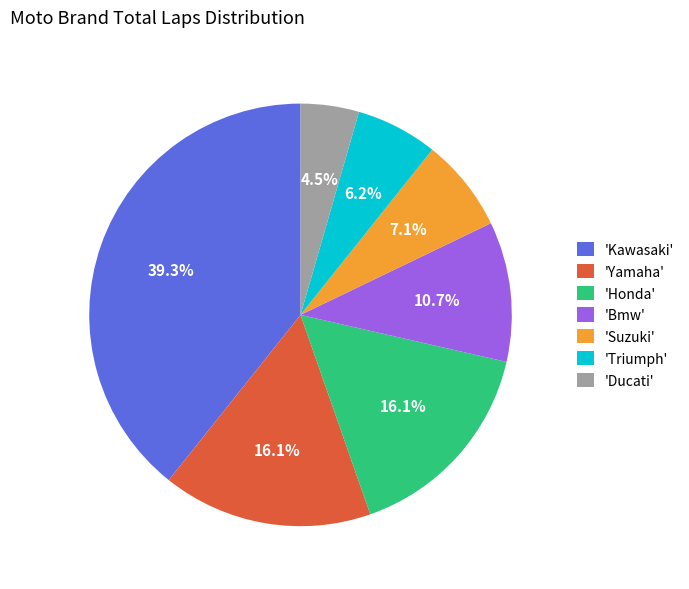

Which category has the biggest portion of the pie?

'Kawasaki'